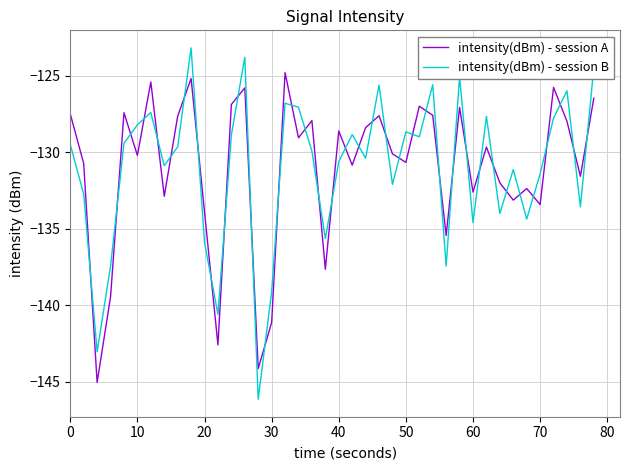

After their last crossing, which series has the higher values: intensity(dBm) - session B or intensity(dBm) - session A?

intensity(dBm) - session B